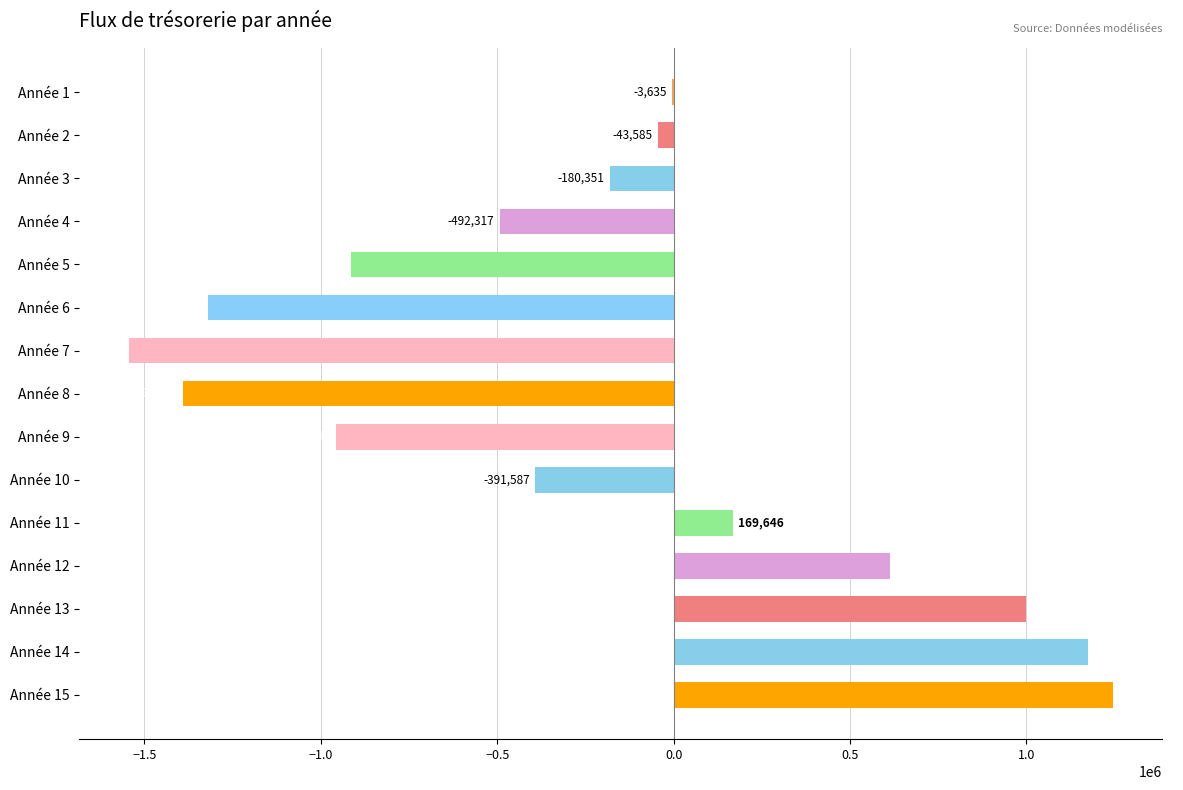

Between Année 11 and Année 13, which is larger?

Année 13